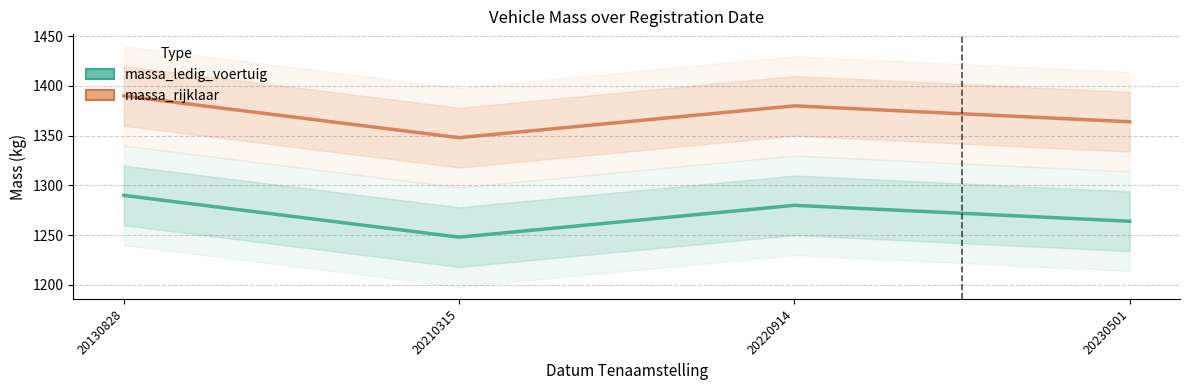

Where is massa_ledig_voertuig nearest to the value 1269?

20230501